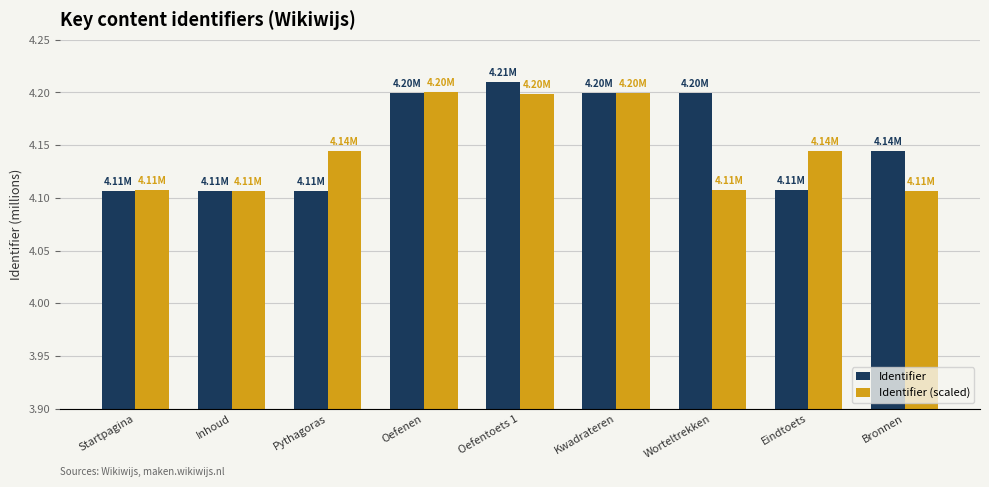

What is the sum of all Identifier values?

37.4